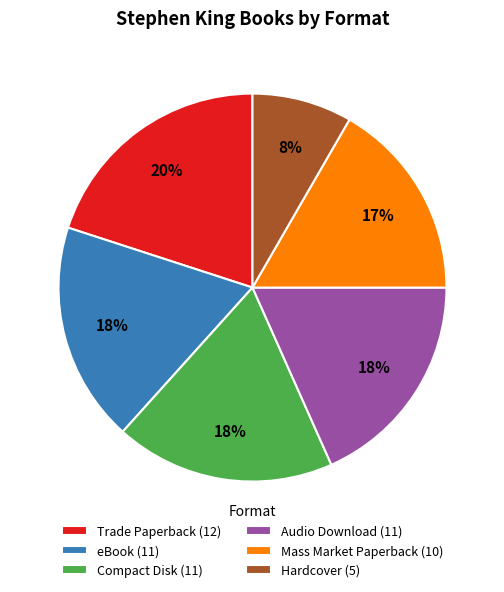

To the nearest percent, what is the average slice percentage?

17%